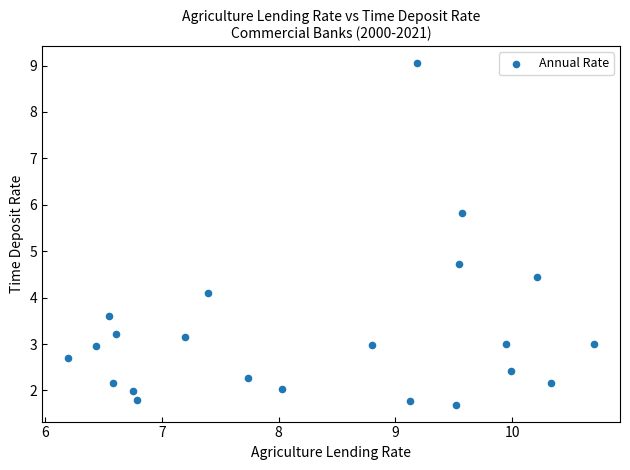

What Y value in the scatter plot is closest to 5?

4.7